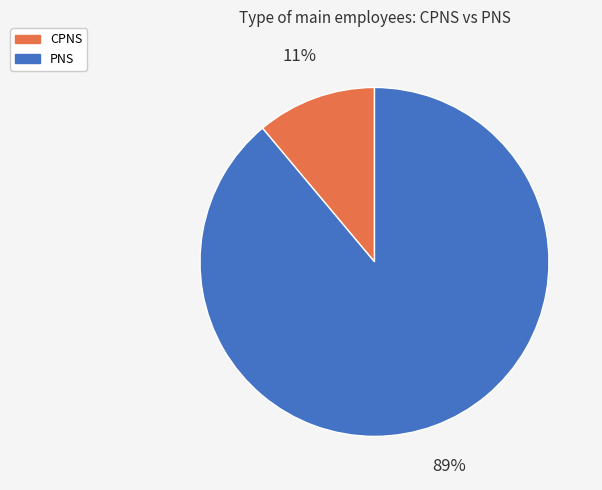

Which has a higher value, CPNS or PNS?

PNS